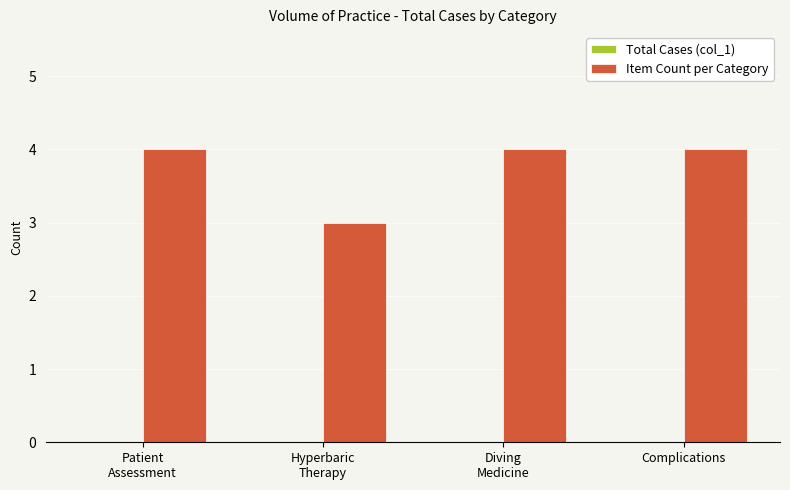

What is the maximum value shown in the chart?

4